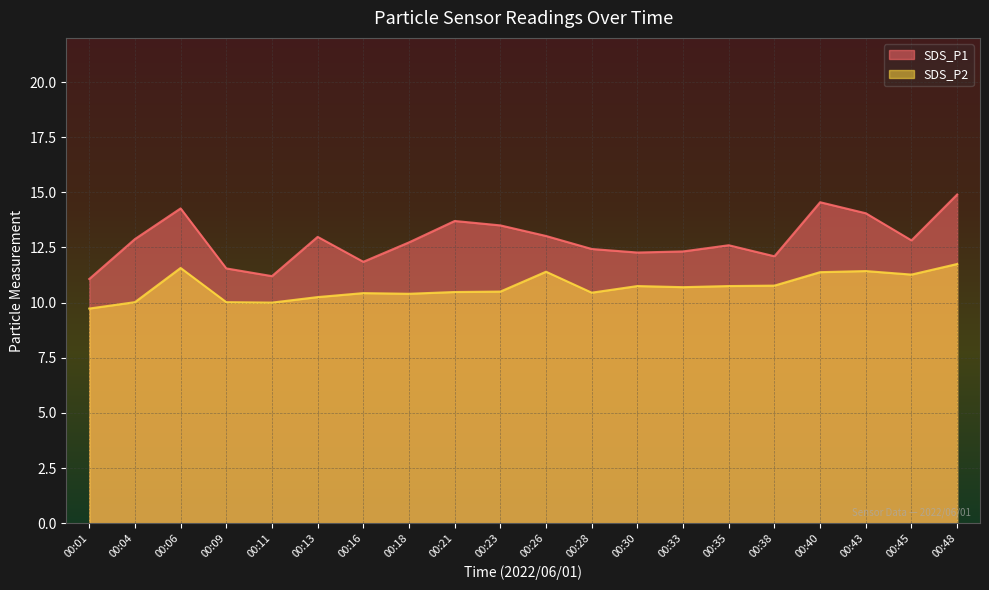

Is it true that SDS_P1 equals 7.4 at 00:40?

False